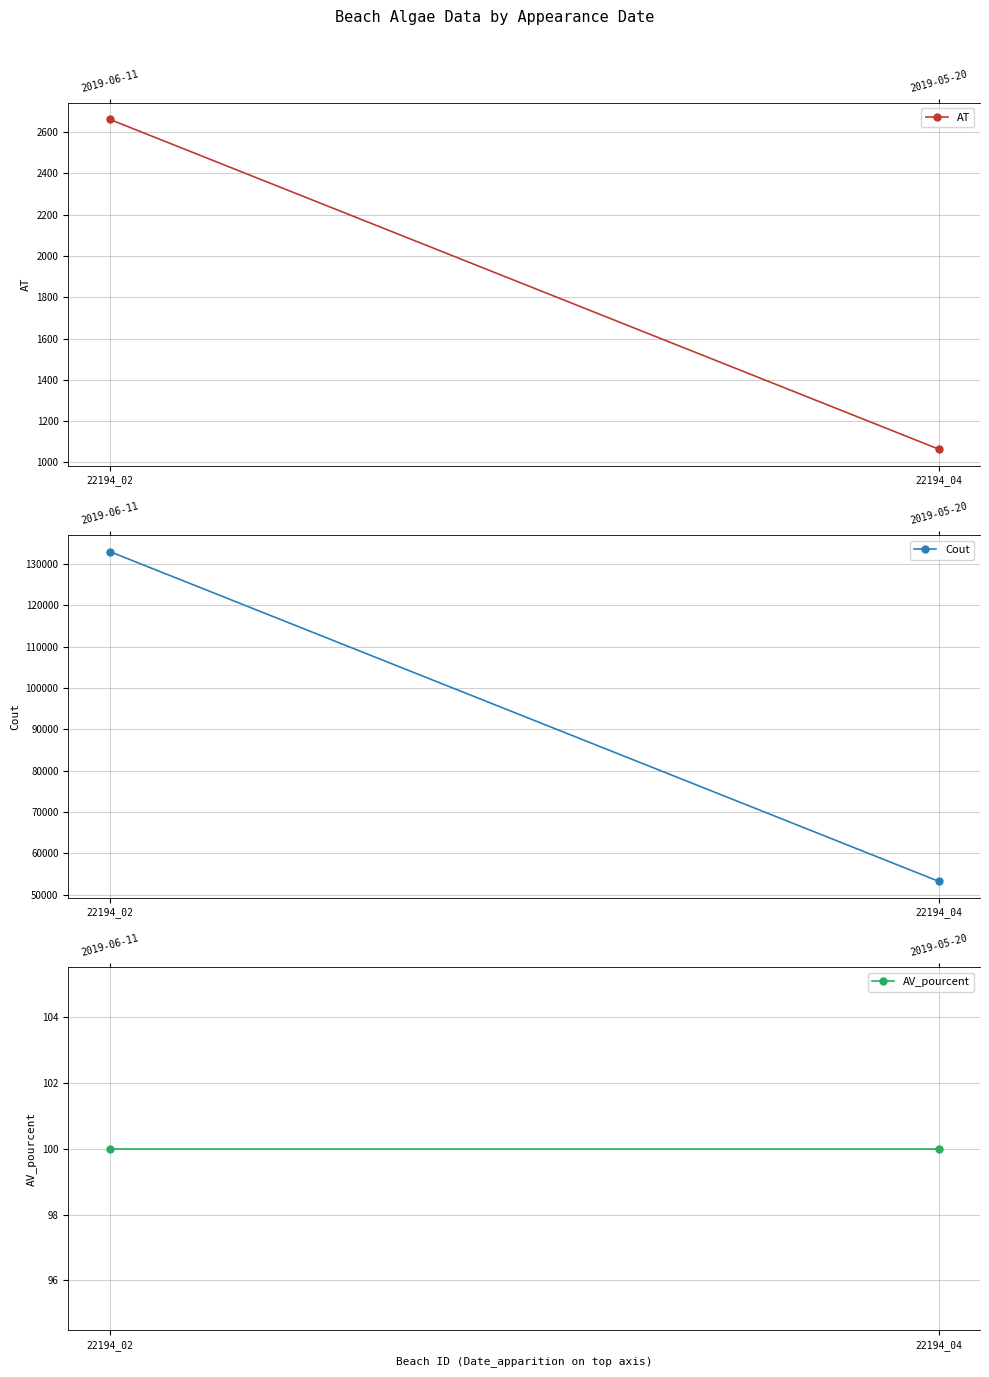

At which category is the sum across all series the highest?

22194_02